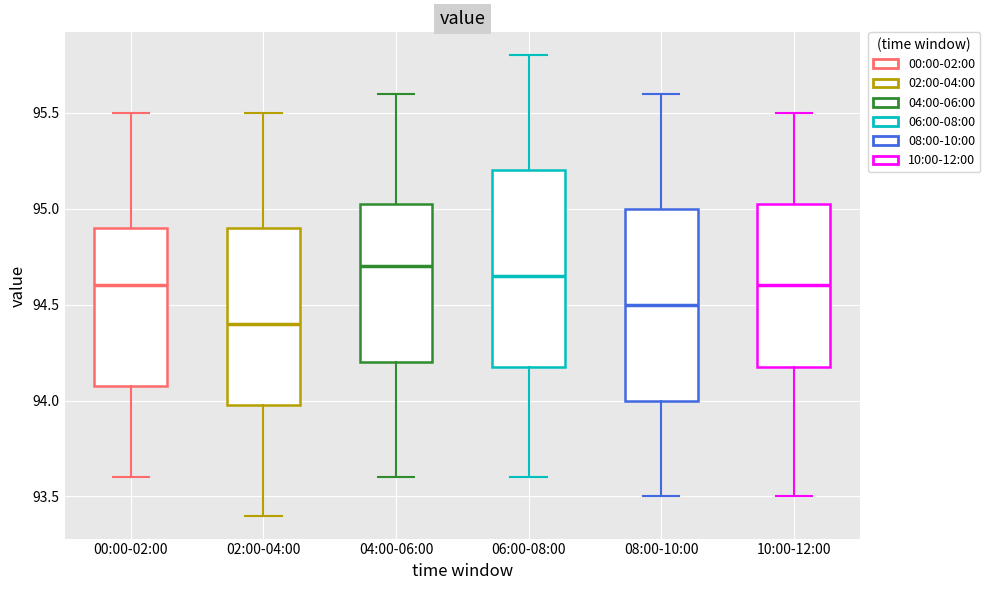

Which box has the lowest median line?

02:00-04:00